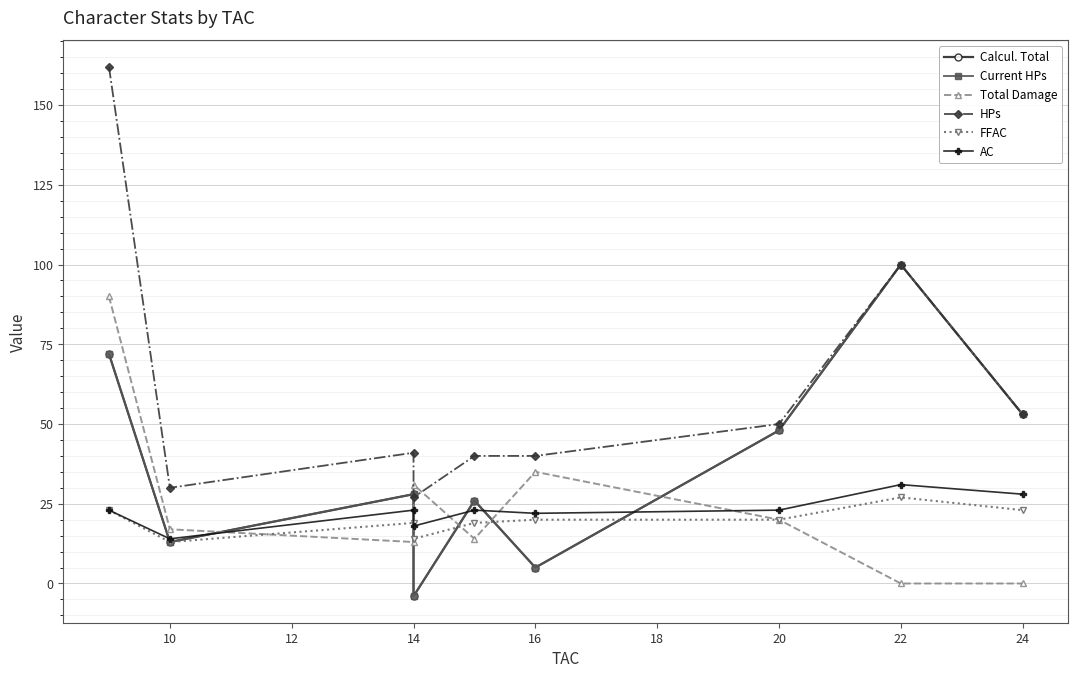

Where is the first local minimum for HPs?

10